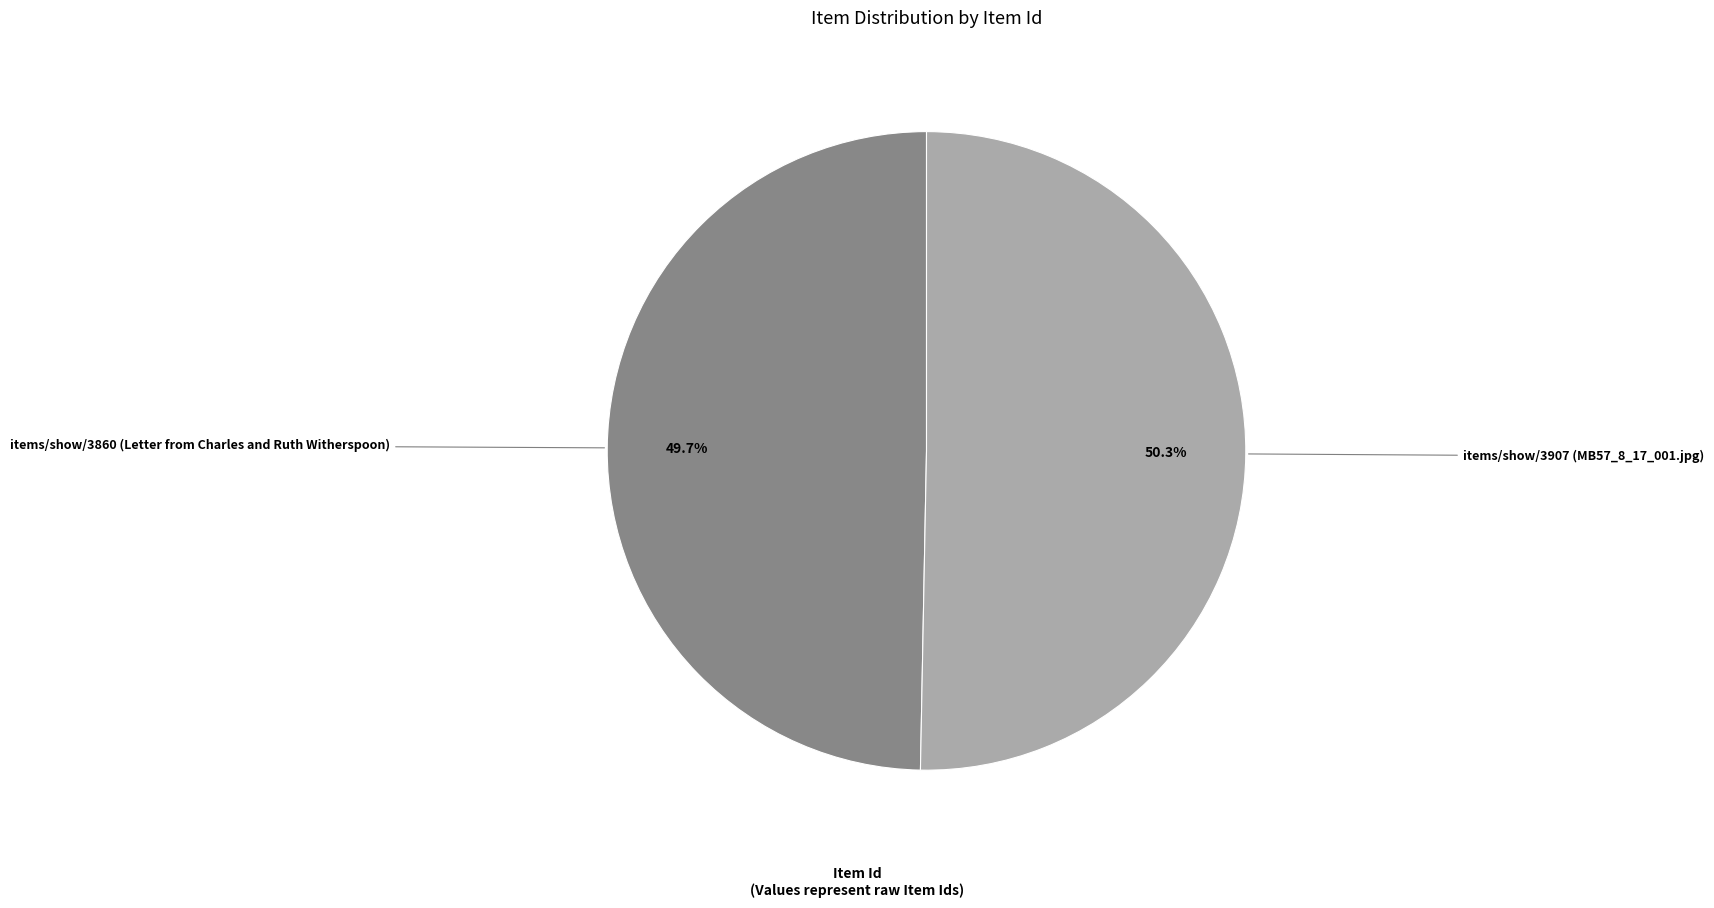

Between items/show/3907 (MB57_8_17_001.jpg) and items/show/3860 (Letter from Charles and Ruth Witherspoon), which is larger?

items/show/3907 (MB57_8_17_001.jpg)